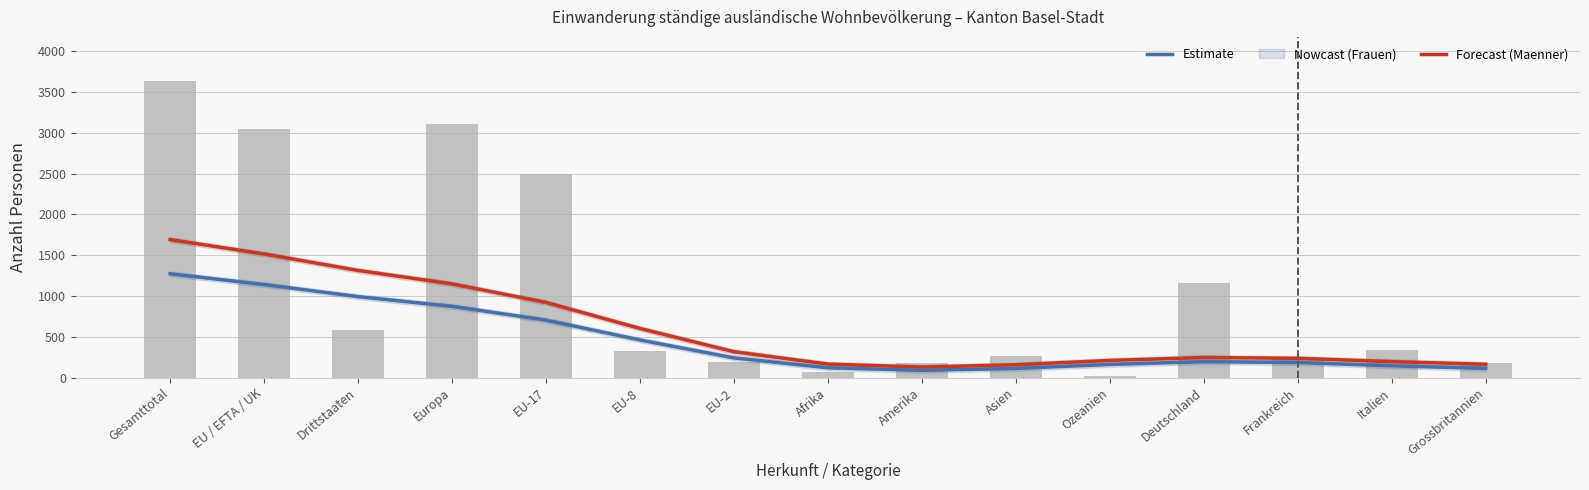

How many data points in Total (Estimate) are less than 321?

7